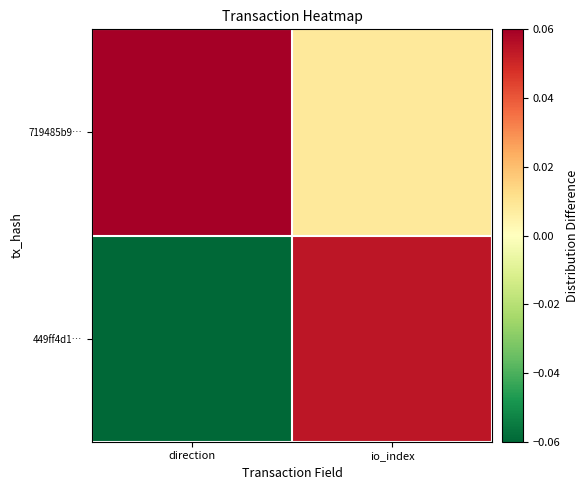

Rank the series by their maximum value, from highest to lowest.

719485b9…, 449ff4d1…